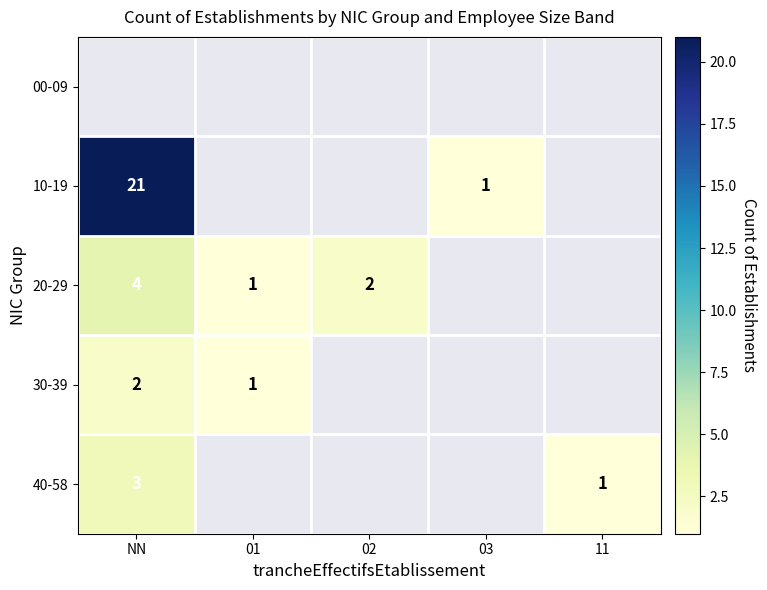

The value of 20-29 at 02 is 0. True or false?

False